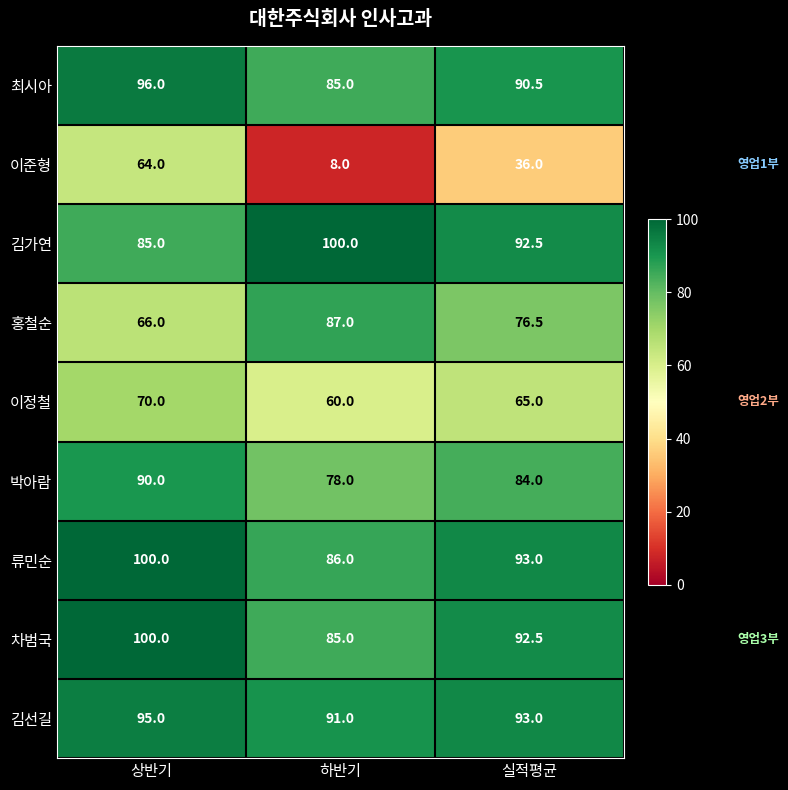

How many data points does each series have?

3